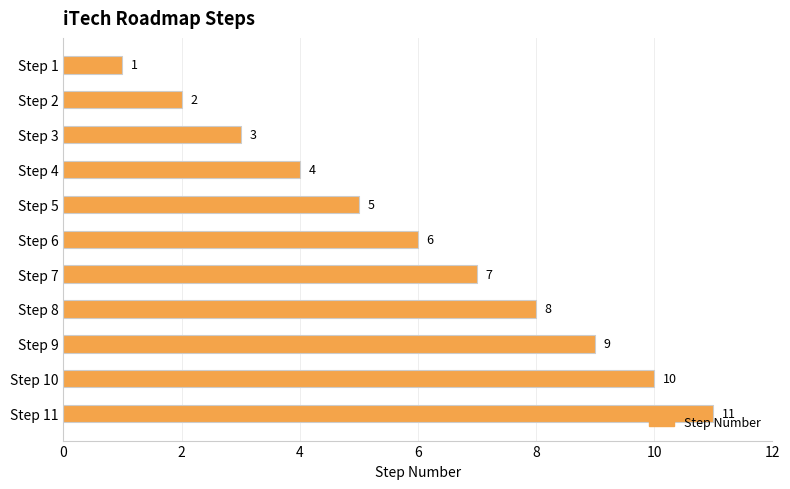

What is the difference between the second highest and minimum values?

9